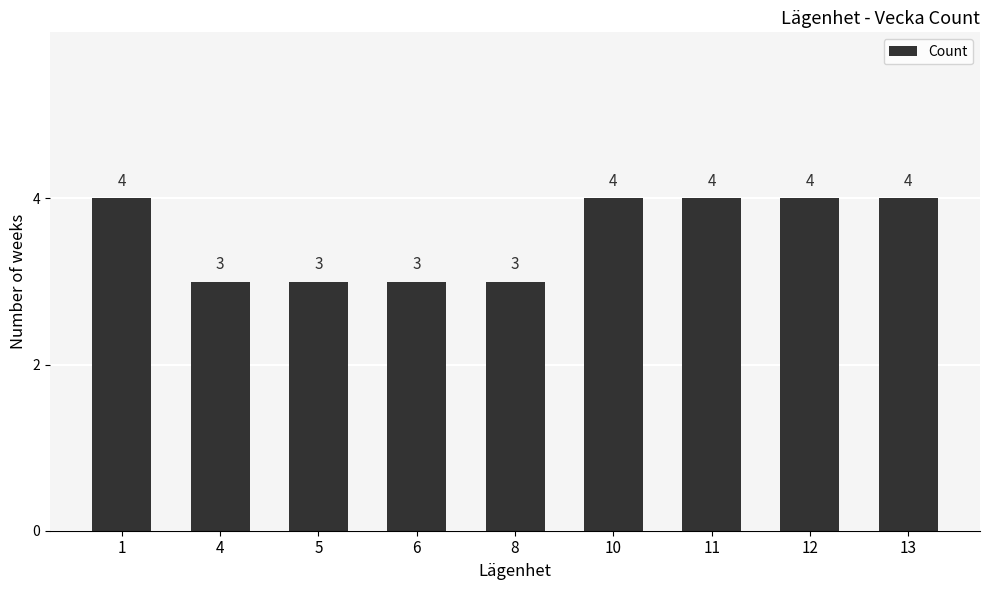

Reading left to right, list all the values displayed in this chart.

1=4	4=3	5=3	6=3	8=3	10=4	11=4	12=4	13=4